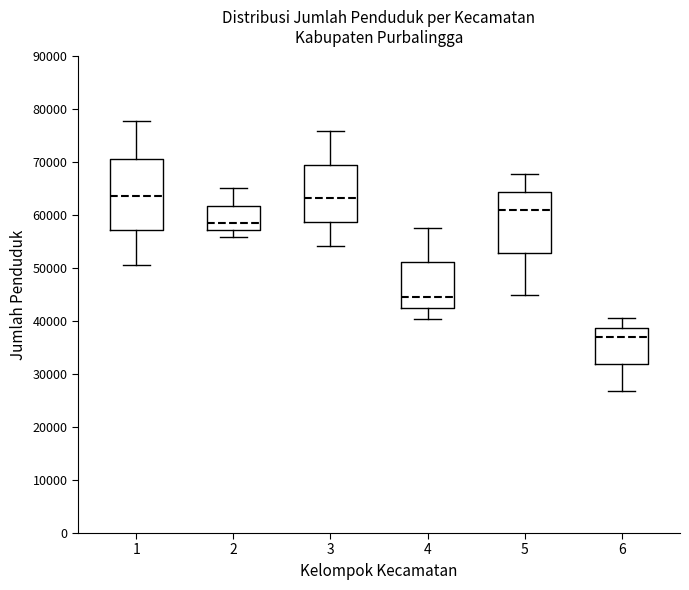

Reading left to right, read every box against the y-axis: the position of its median line, the range the box covers, and the ends of its whiskers. The values are not printed on the chart, so give them approximately, as read against the axis.

1: median 64000, box 57000 to 71000, whiskers 51000 to 78000
2: median 58000, box 57000 to 62000, whiskers 56000 to 65000
3: median 63000, box 59000 to 70000, whiskers 54000 to 76000
4: median 45000, box 42000 to 51000, whiskers 40000 to 58000
5: median 61000, box 53000 to 64000, whiskers 45000 to 68000
6: median 37000, box 32000 to 39000, whiskers 27000 to 41000